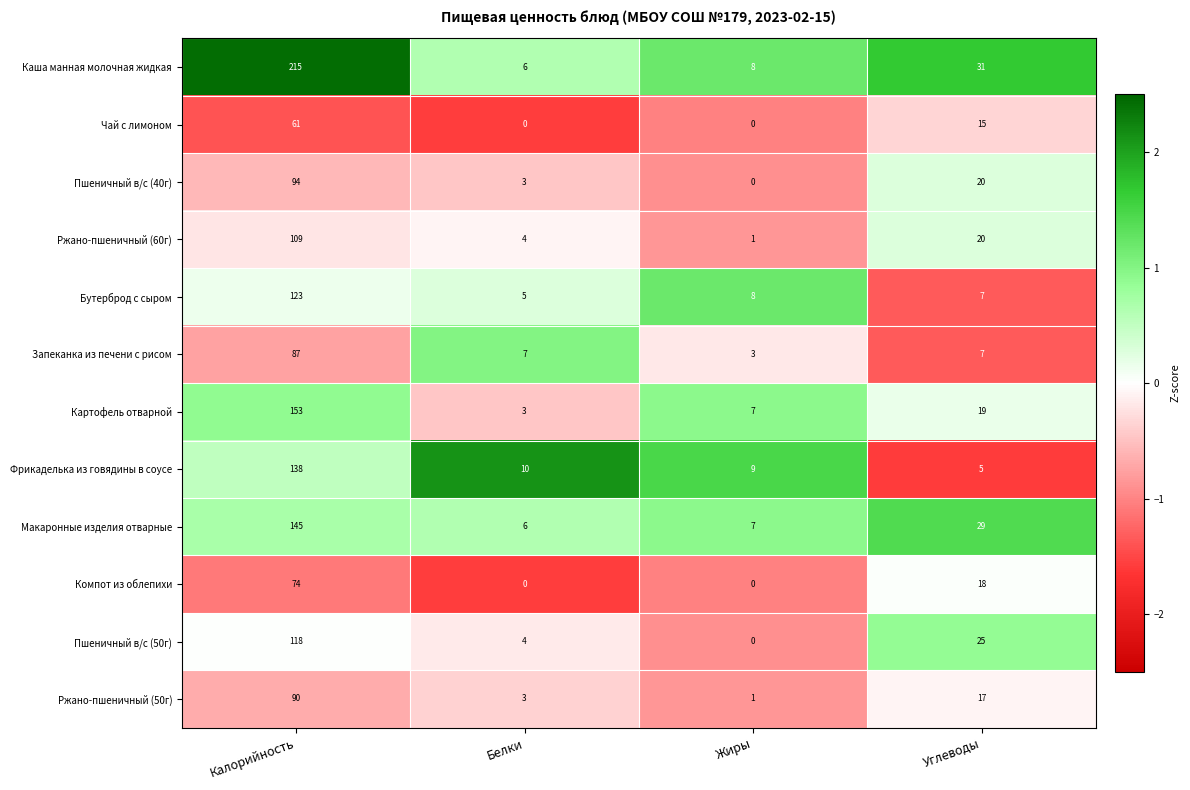

Count the number of categories in the chart.

4